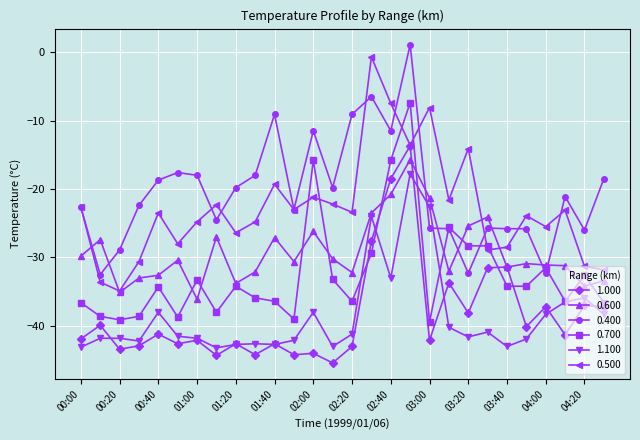

Does the chart have visible grid lines?

Yes